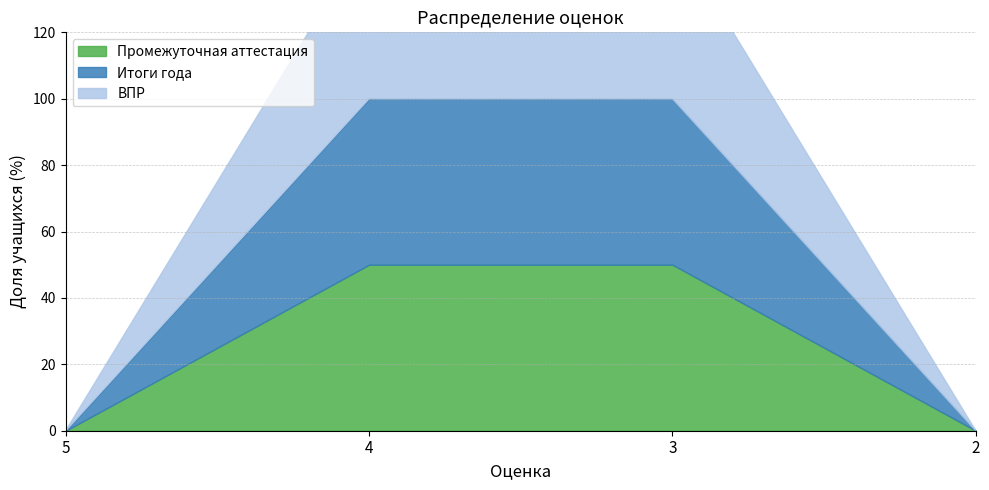

Which category has the lowest value in the Промежуточная аттестация series?

5